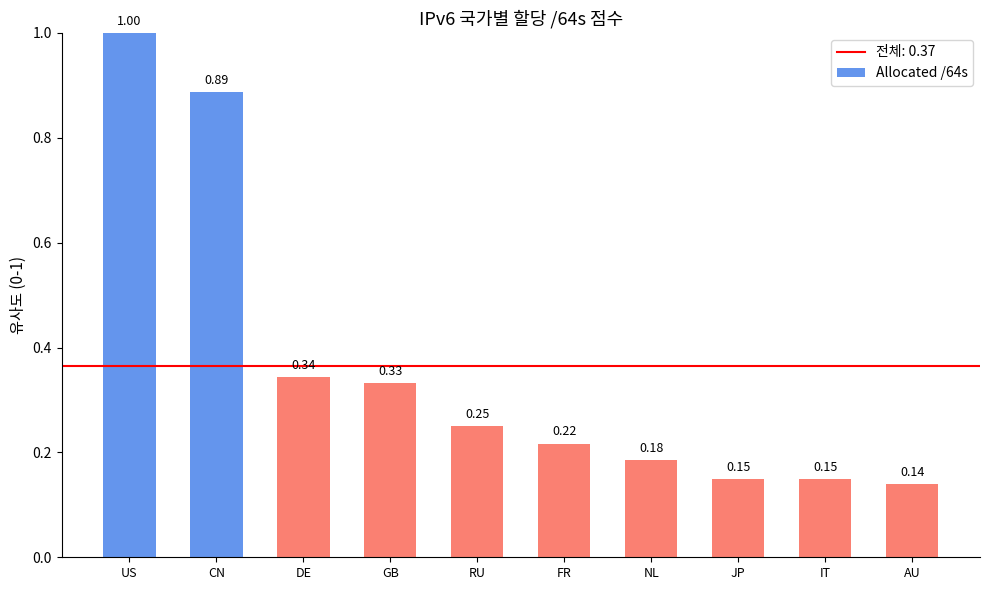

How many values are between 0 and 1?

10